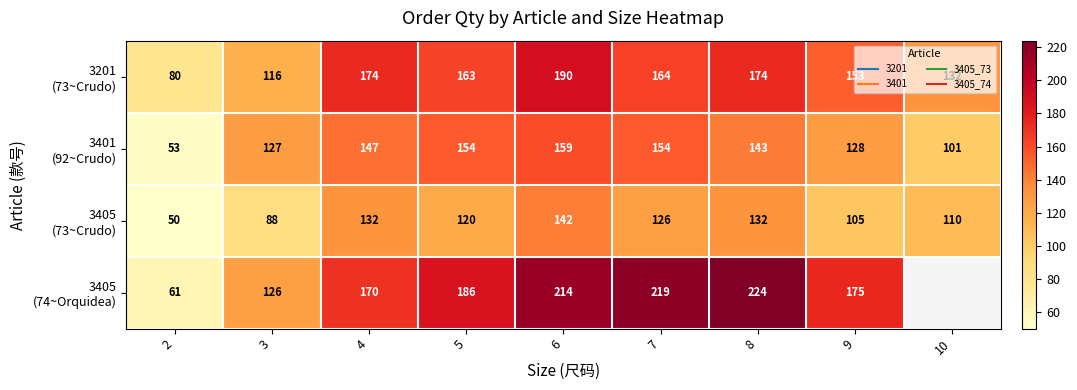

Rank the series at 3 from lowest to highest value.

3405 (73~Crudo), 3201 (73~Crudo), 3405 (74~Orquidea), 3401 (92~Crudo)